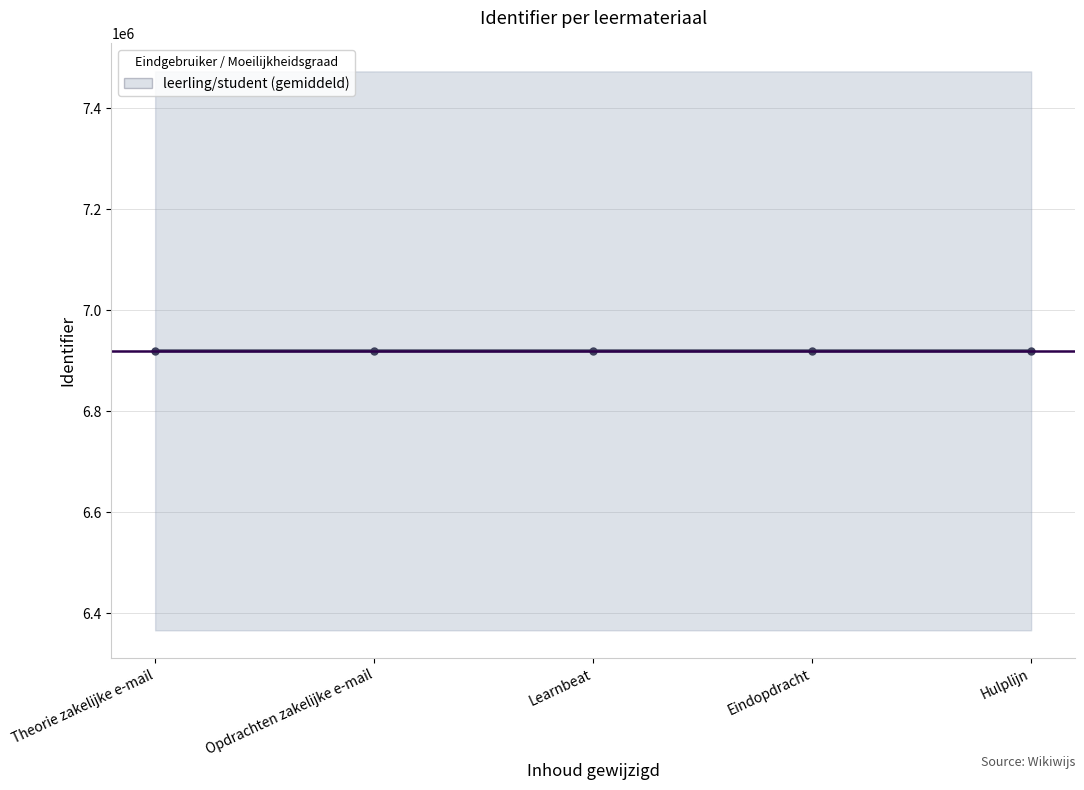

What is the maximum value shown in the chart?

6919450